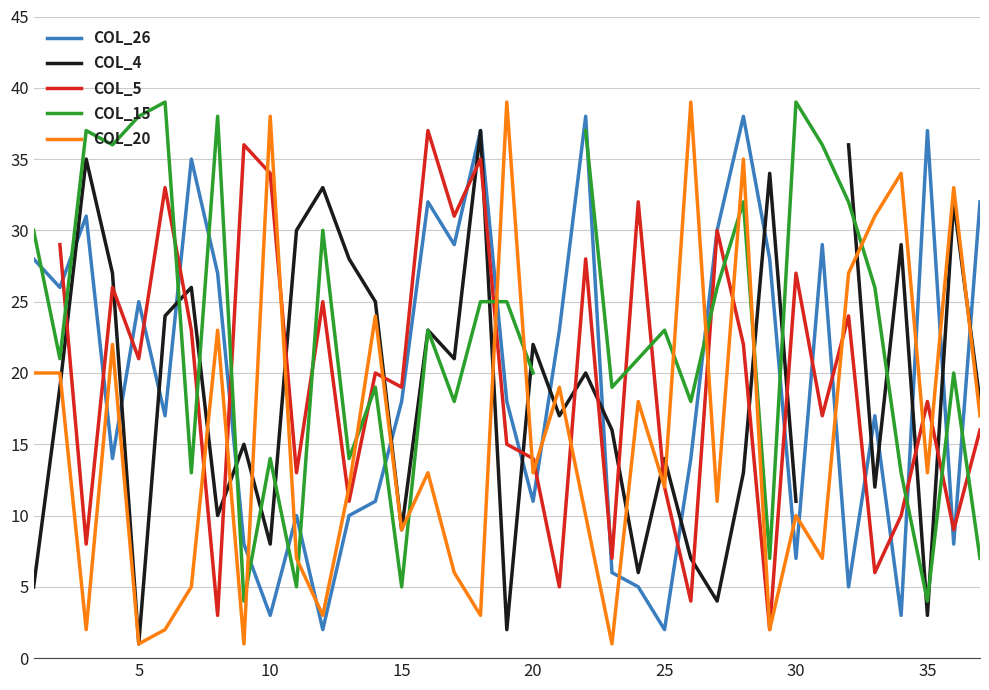

How many data points in col_15 are above 23?

16